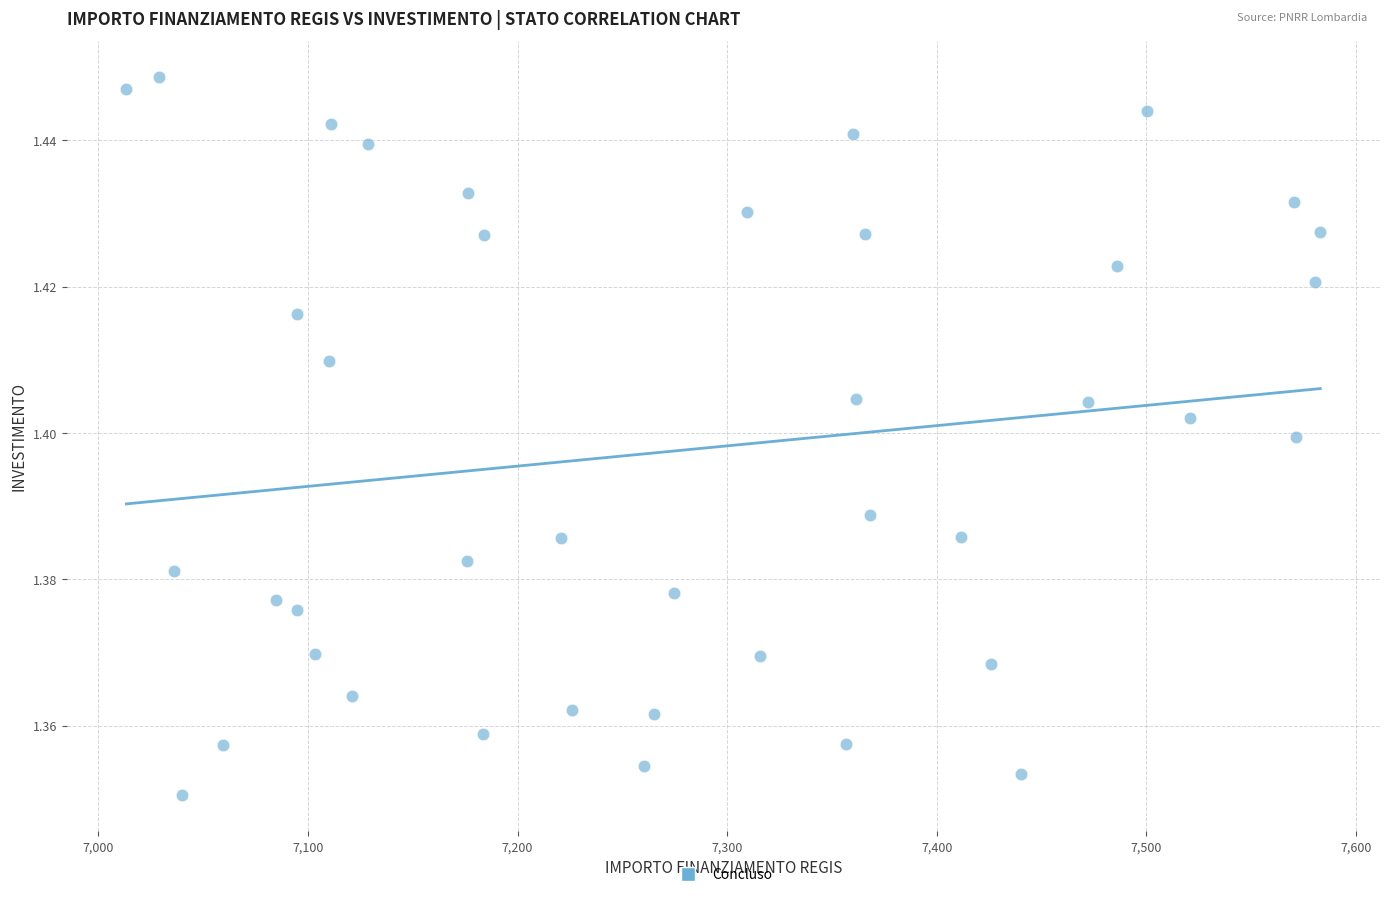

What is the range of X values (max minus min)?

569.6